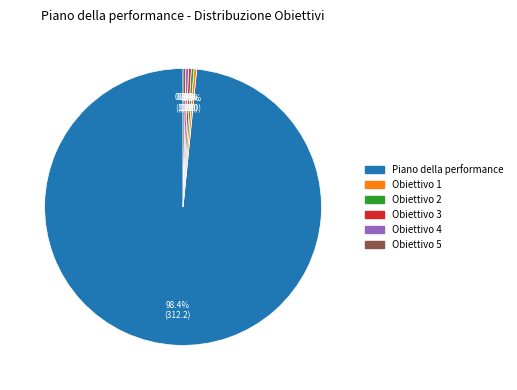

The Piano della performance slice represents 98% of the pie. True or false?

True